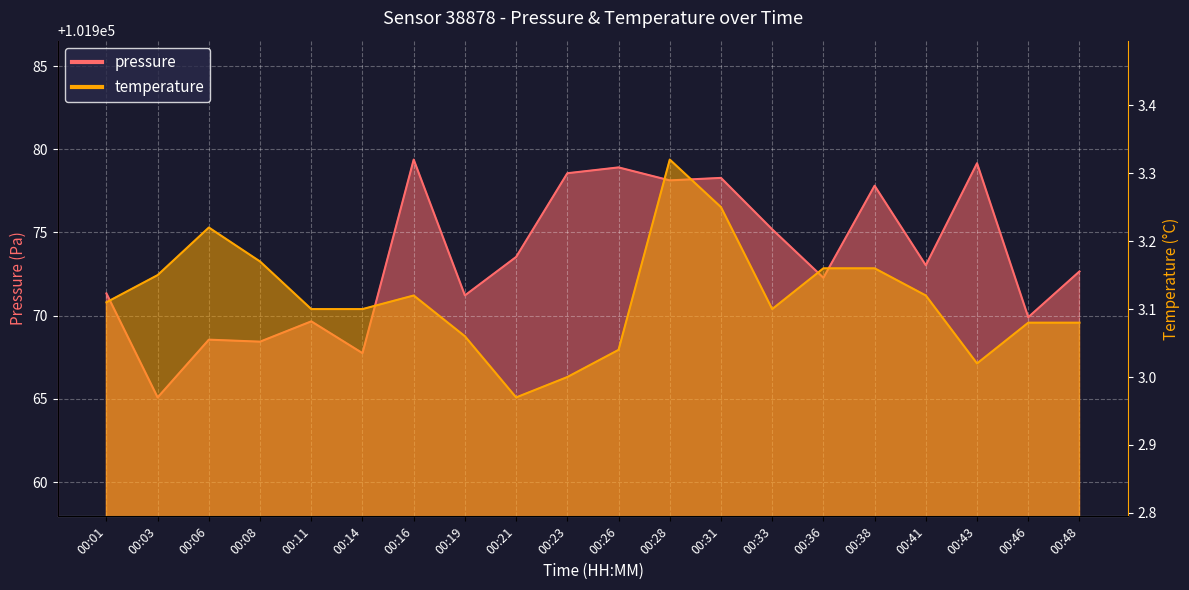

What is the value of the pressure point at the 14th from the left?

101975.2